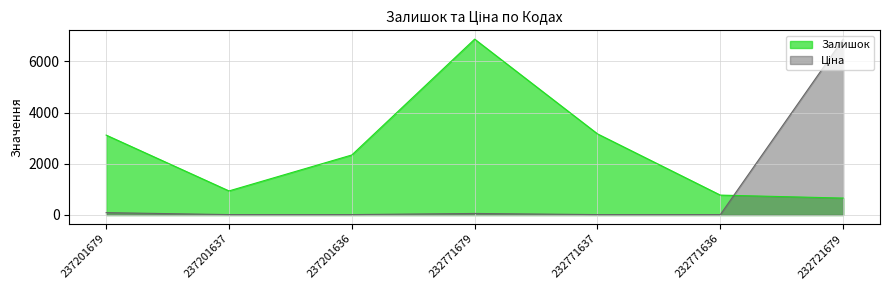

Which has a higher value, 237201679 or 237201636?

237201679